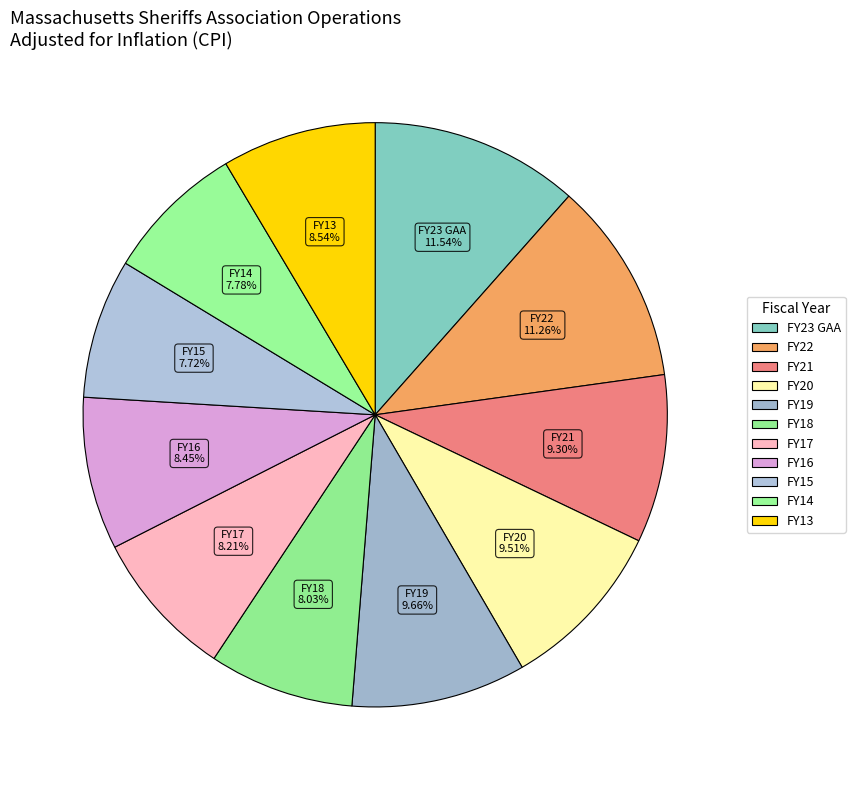

How much of the chart is everything except FY16?

91.6%